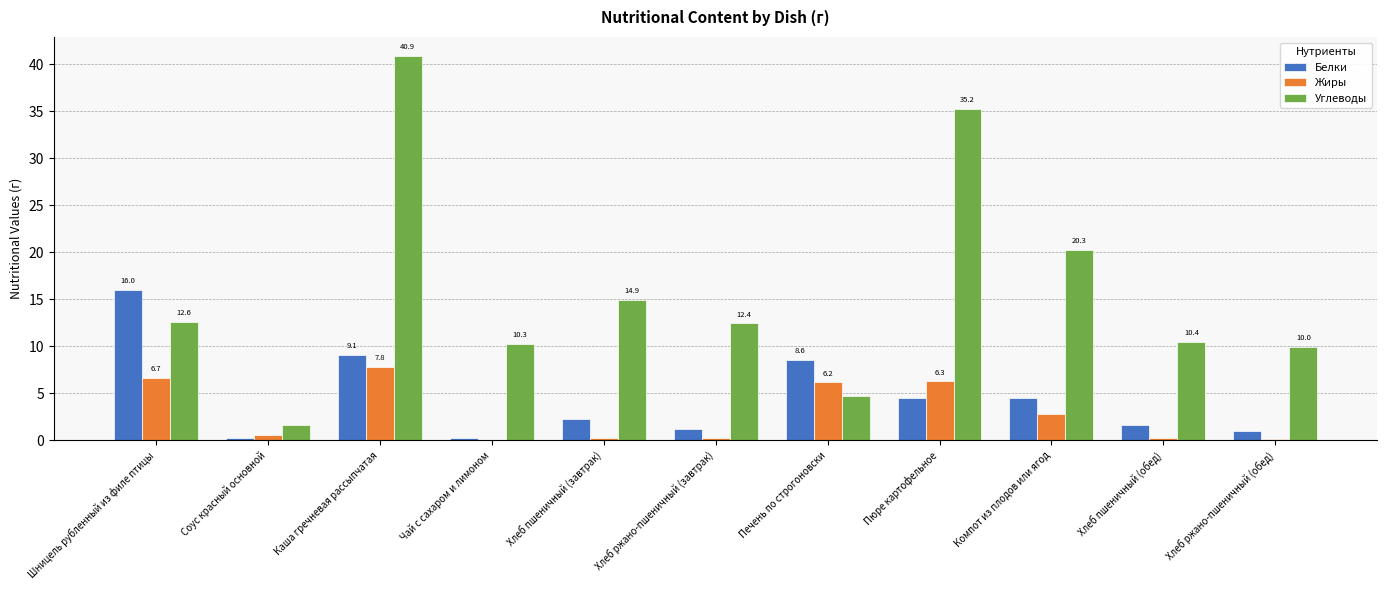

At which category is the sum across all series the highest?

Каша гречневая рассыпчатая